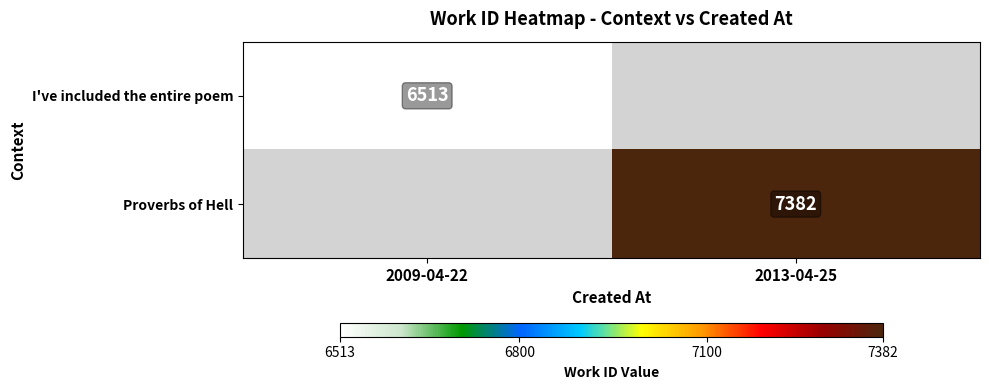

The value of I've included the entire poem at 2009-04-22 is 6513. True or false?

True